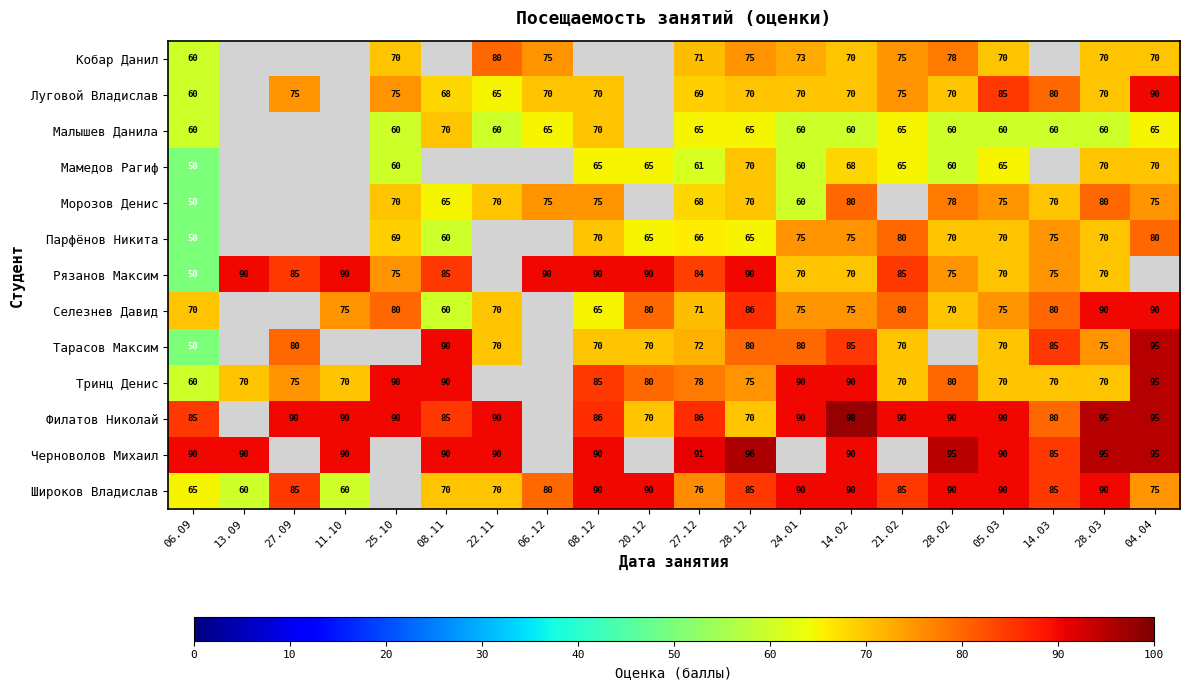

What is the greatest value displayed?

98.0